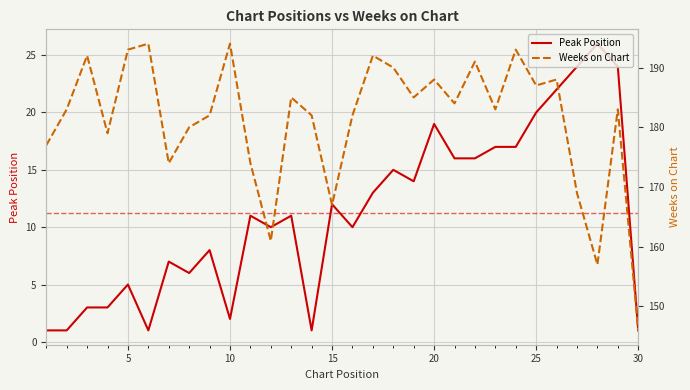

True or false: Peak Position has a value of 0 at 30.

False